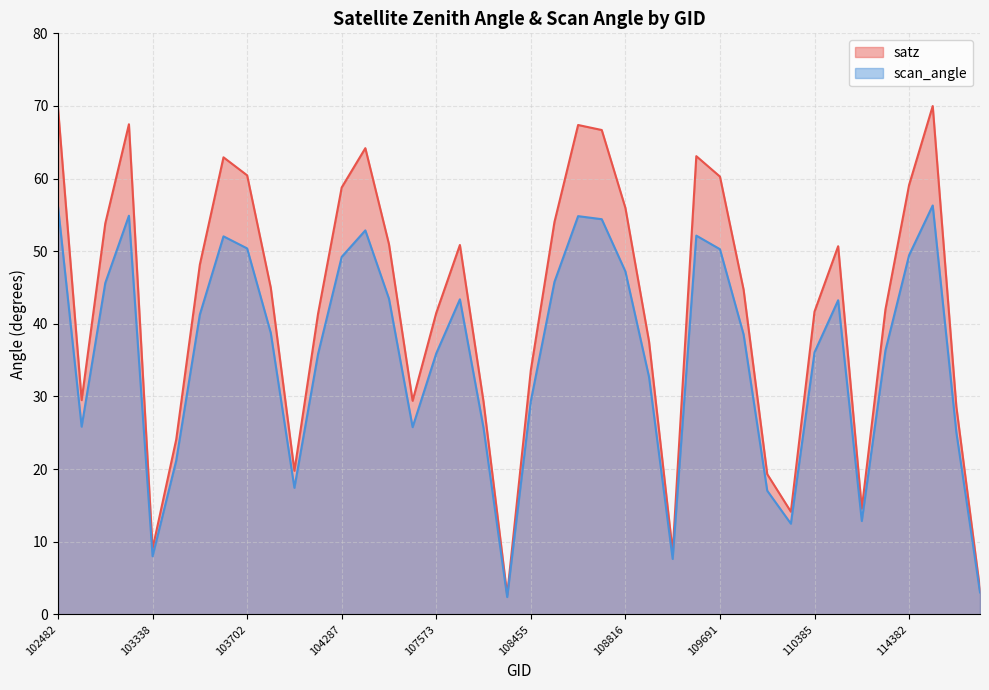

Reading left to right, extract all data points from this chart.

satz: 69.7	29.5	53.8	67.5	9.1	24.1	48.2	62.9	60.5	45.0	19.8	41.4	58.8	64.2	51.0	29.4	41.5	50.9	29.3	2.7	33.6	54.0	67.4	66.7	56.0	37.6	8.6	63.1	60.3	44.7	19.3	14.1	41.7	50.7	14.6	42.0	59.1	70.0	28.6	3.4
scan_angle: 56.2	25.9	45.6	54.9	8.0	21.2	41.3	52.0	50.4	38.8	17.4	35.9	49.2	52.9	43.5	25.8	35.9	43.4	25.7	2.4	29.4	45.8	54.8	54.4	47.2	32.7	7.6	52.1	50.3	38.5	17.0	12.5	36.1	43.2	12.9	36.3	49.5	56.3	25.1	3.0